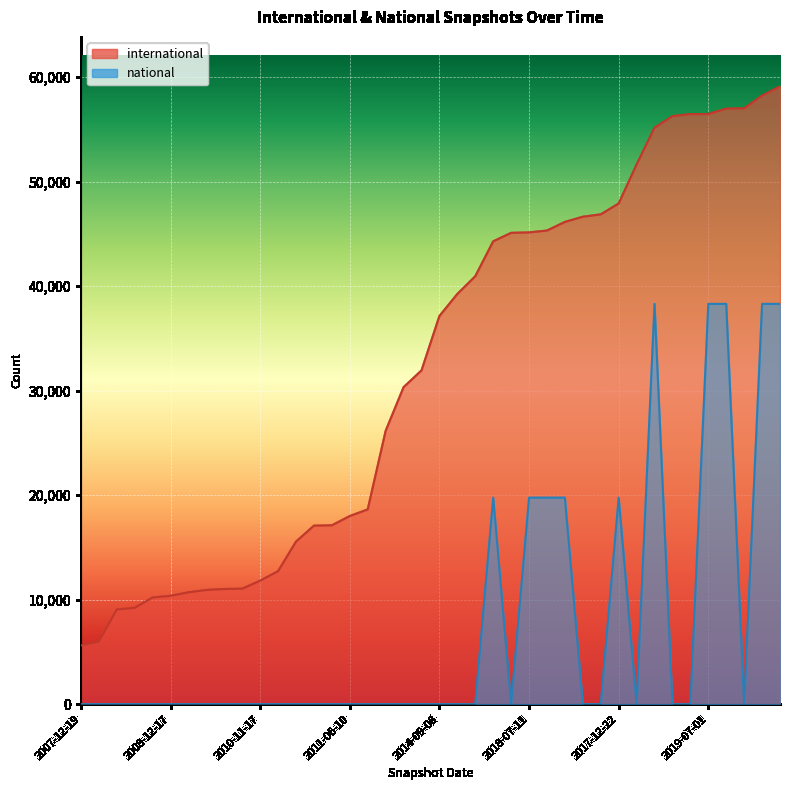

True or false: national and international intersect in this chart.

False